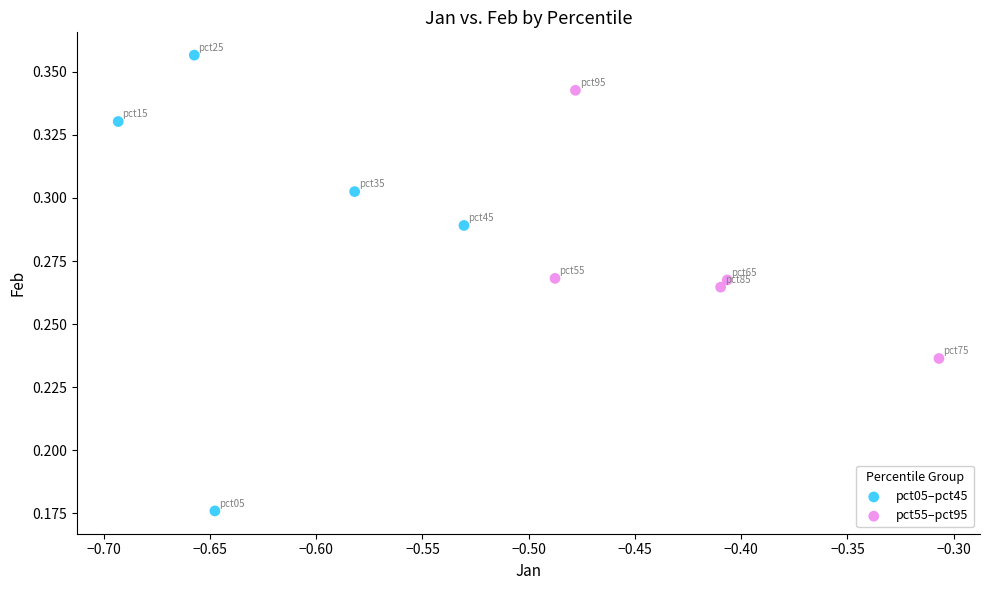

Which series reaches the maximum Y coordinate?

pct05–pct45